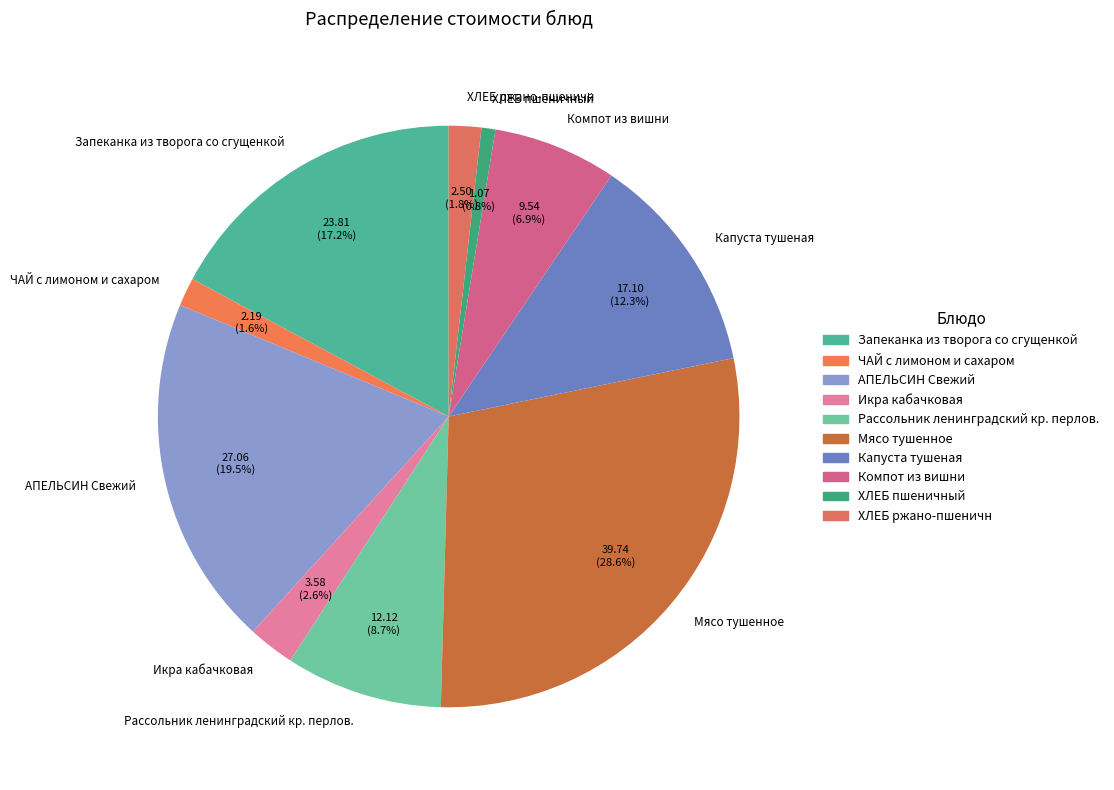

To the nearest percent, what percentage of the pie is ХЛЕБ пшеничный?

1%